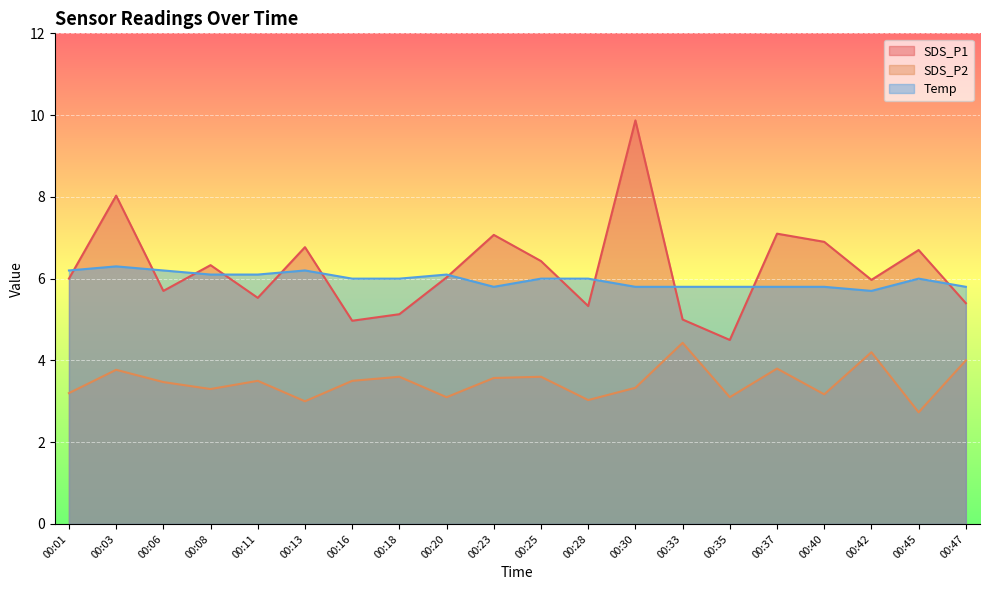

Reading left to right, what are all the values shown in this chart?

SDS_P1: 00:01=6.0	00:03=8.0	00:06=5.7	00:08=6.3	00:11=5.5	00:13=6.8	00:16=5.0	00:18=5.1	00:20=6.0	00:23=7.1	00:25=6.4	00:28=5.3	00:30=9.9	00:33=5.0	00:35=4.5	00:37=7.1	00:40=6.9	00:42=6.0	00:45=6.7	00:47=5.4
SDS_P2: 00:01=3.2	00:03=3.8	00:06=3.5	00:08=3.3	00:11=3.5	00:13=3.0	00:16=3.5	00:18=3.6	00:20=3.1	00:23=3.6	00:25=3.6	00:28=3.0	00:30=3.3	00:33=4.4	00:35=3.1	00:37=3.8	00:40=3.2	00:42=4.2	00:45=2.7	00:47=4.0
Temp: 00:01=6.2	00:03=6.3	00:06=6.2	00:08=6.1	00:11=6.1	00:13=6.2	00:16=6.0	00:18=6.0	00:20=6.1	00:23=5.8	00:25=6.0	00:28=6.0	00:30=5.8	00:33=5.8	00:35=5.8	00:37=5.8	00:40=5.8	00:42=5.7	00:45=6.0	00:47=5.8